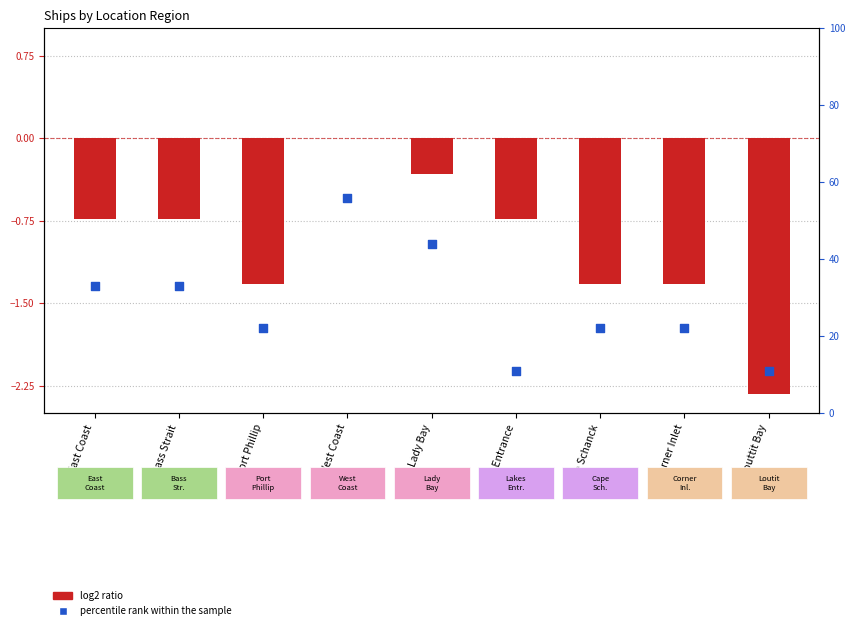

At which category is the sum across all series the highest?

West Coast